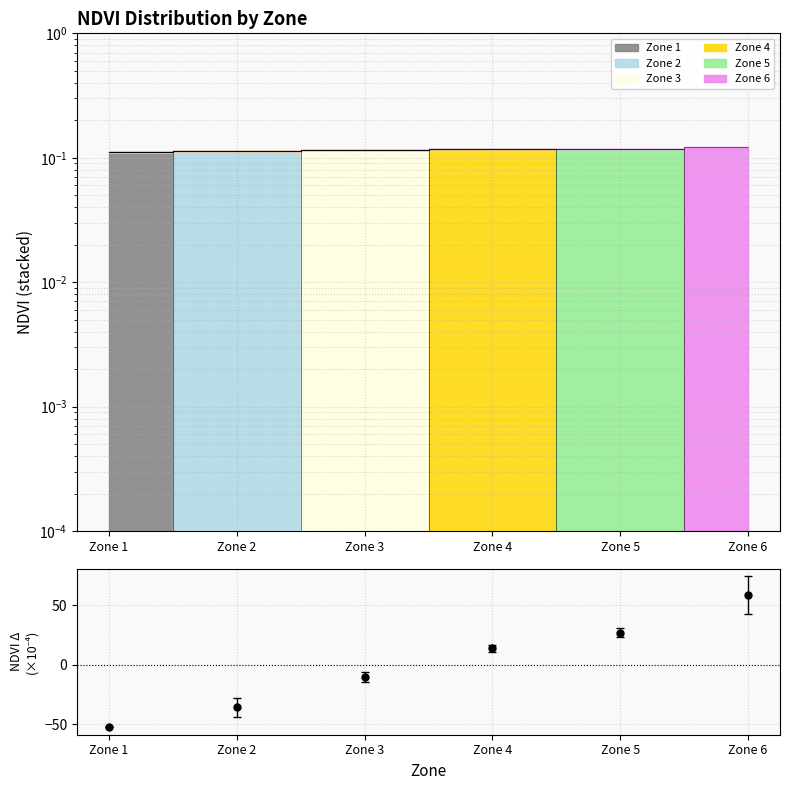

What is the value of the 4th point from the left?

13.7